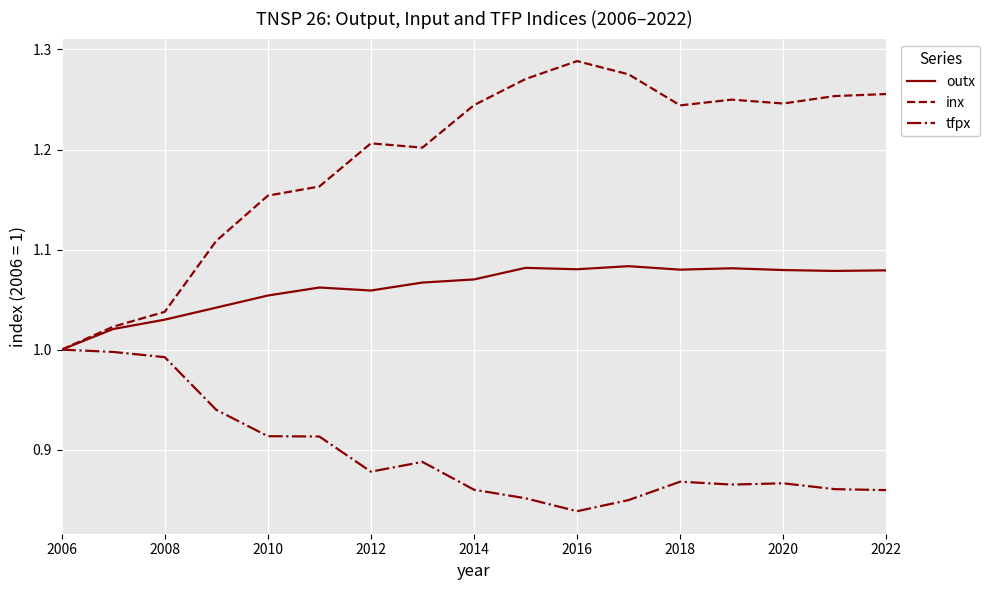

Which series has the widest spread of values?

inx